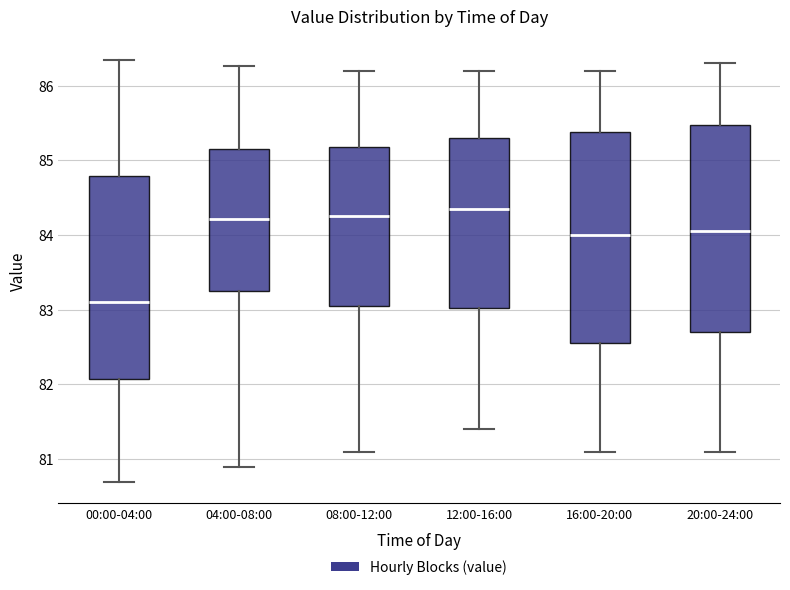

Reading left to right, read every box against the y-axis: the position of its median line, the range the box covers, and the ends of its whiskers. The values are not printed on the chart, so give them approximately, as read against the axis.

00:00-04:00: median 83.1, box 82.1 to 84.8, whiskers 80.7 to 86.3
04:00-08:00: median 84.2, box 83.3 to 85.2, whiskers 80.9 to 86.3
08:00-12:00: median 84.3, box 83.1 to 85.2, whiskers 81.1 to 86.2
12:00-16:00: median 84.4, box 83.0 to 85.3, whiskers 81.4 to 86.2
16:00-20:00: median 84.0, box 82.6 to 85.4, whiskers 81.1 to 86.2
20:00-24:00: median 84.1, box 82.7 to 85.5, whiskers 81.1 to 86.3